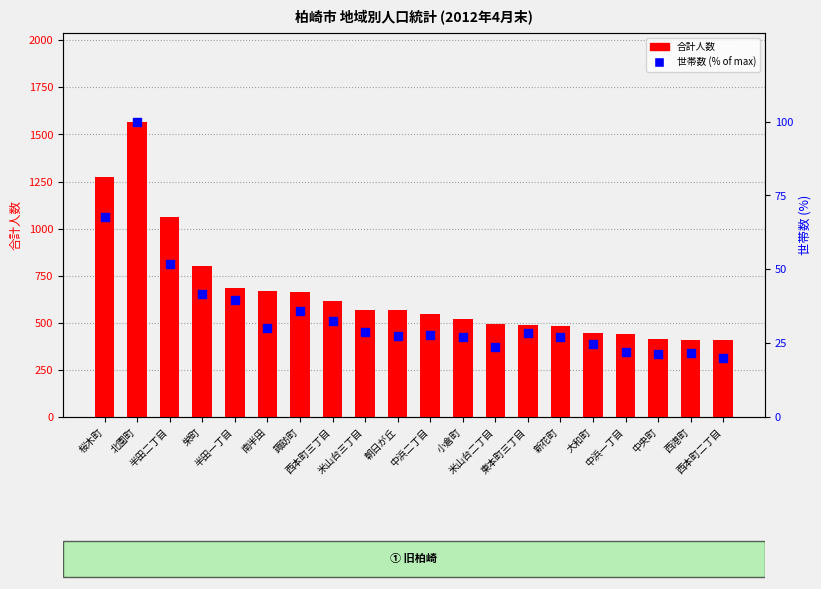

Is the value of 世帯数 (% of max) at 栄町 greater than the value of 合計人数 at 諏訪町?

No